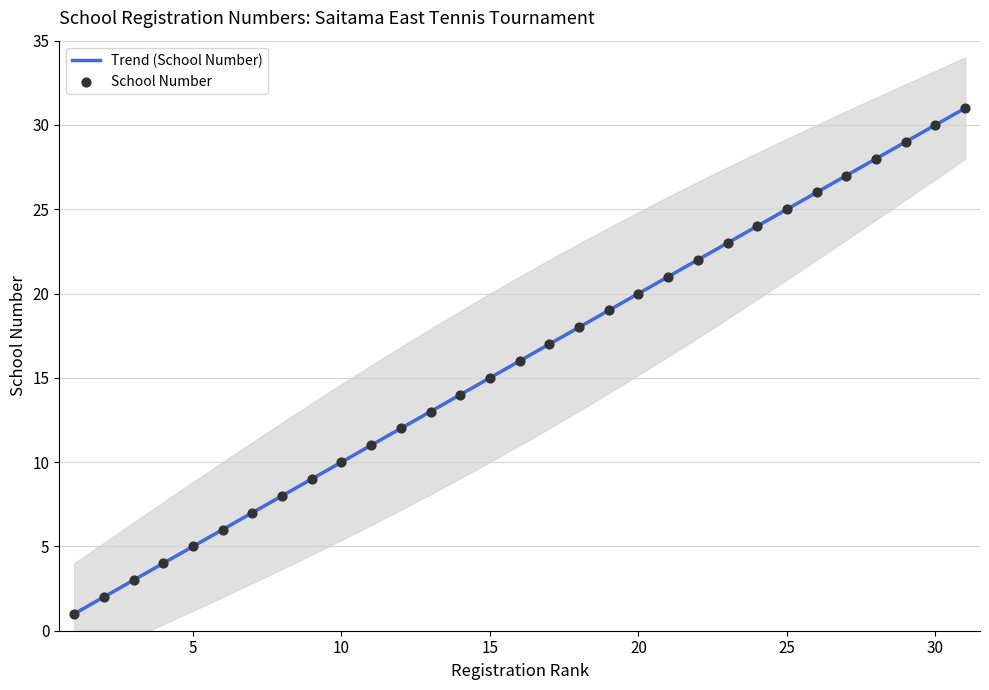

Approximately how many times larger is the value at 8 compared to 27?

0.3